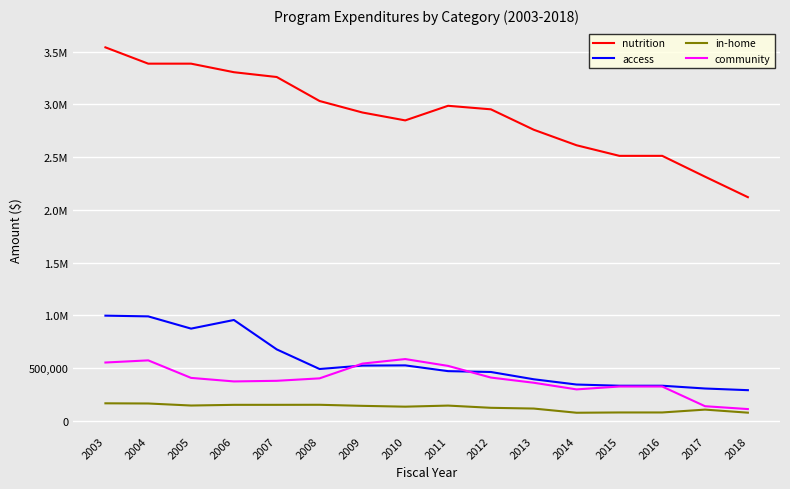

What are all the series names shown in the legend?

nutrition, access, in-home, community